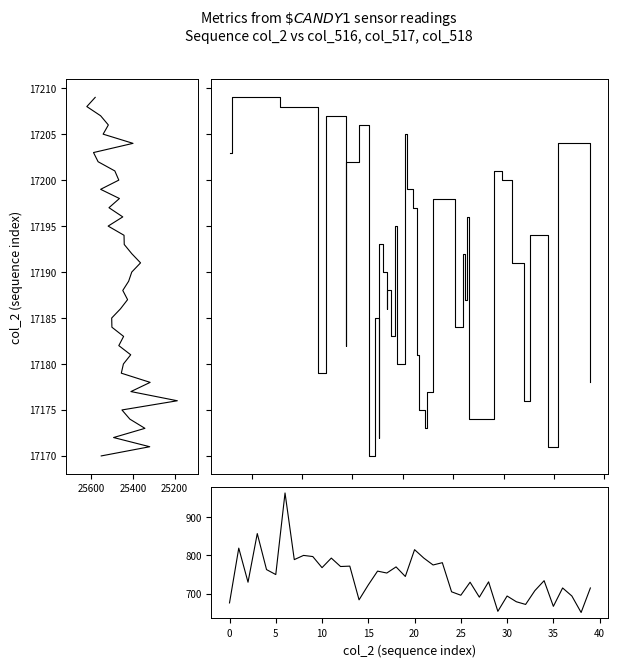

List the series in order of their peak value, lowest first.

col_516, col_517, col_518